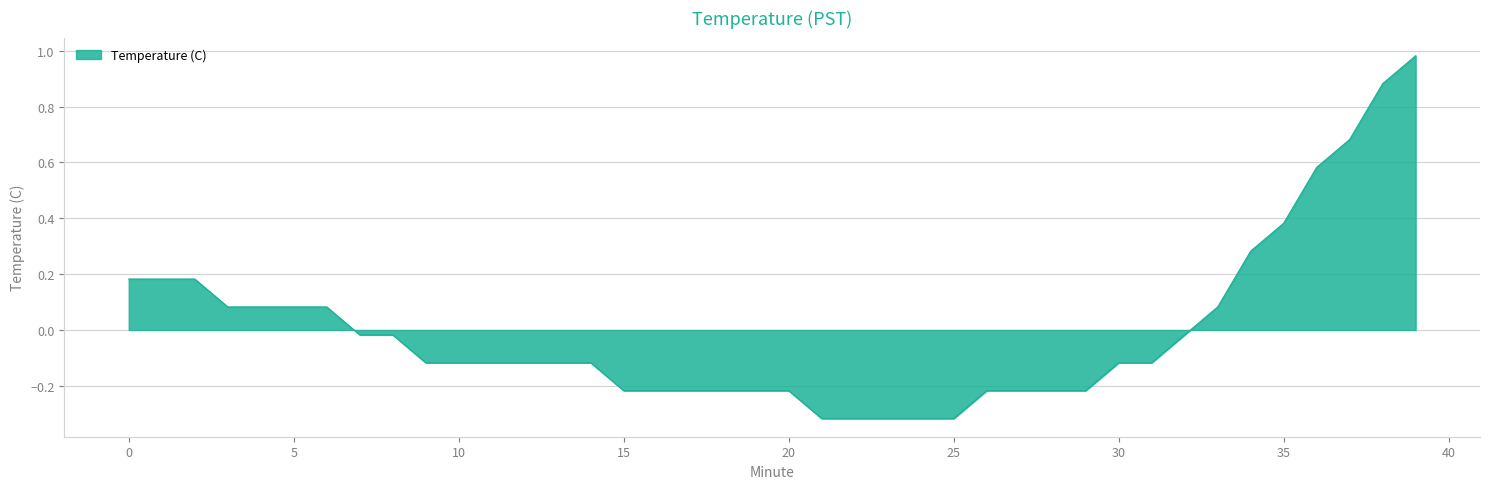

What is the difference between the maximum and minimum values?

1.3